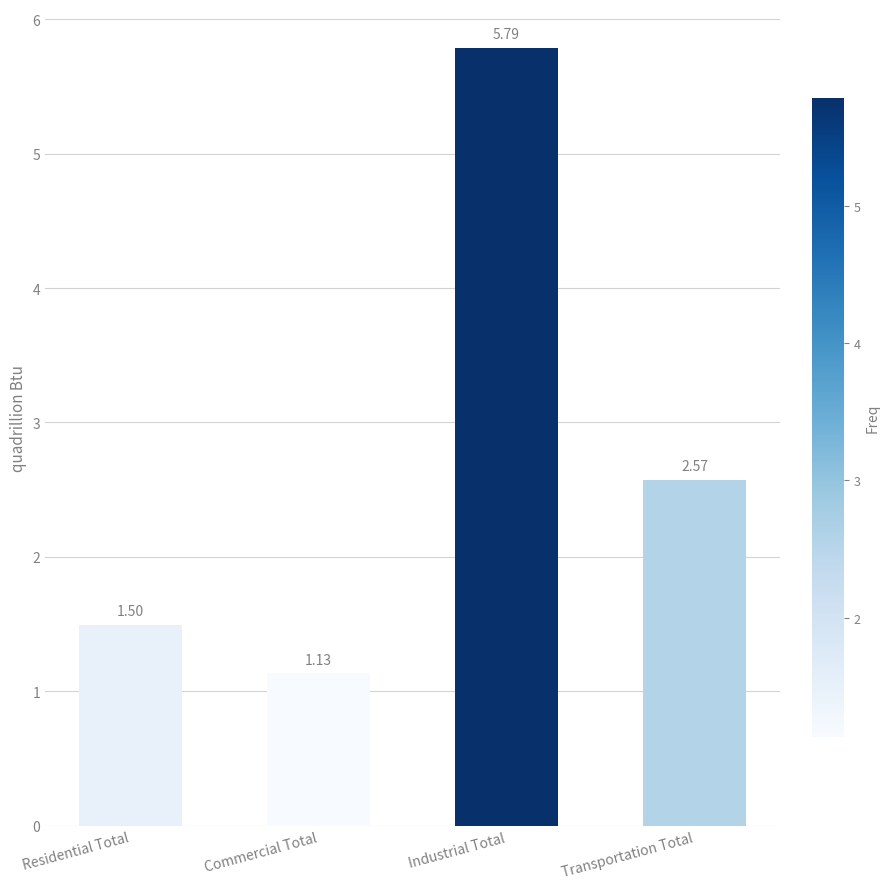

The chart shows a value of 3.1 at Industrial Total. True or false?

False